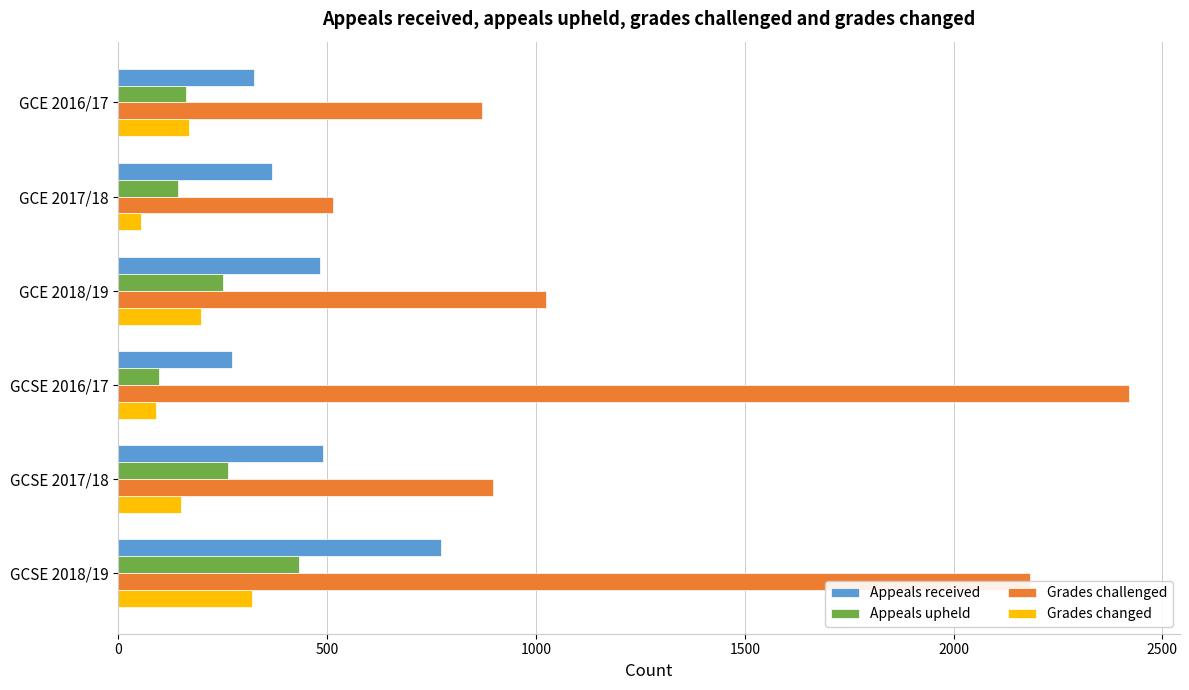

Rank the series by their maximum value, from highest to lowest.

Grades challenged, Appeals received, Appeals upheld, Grades changed